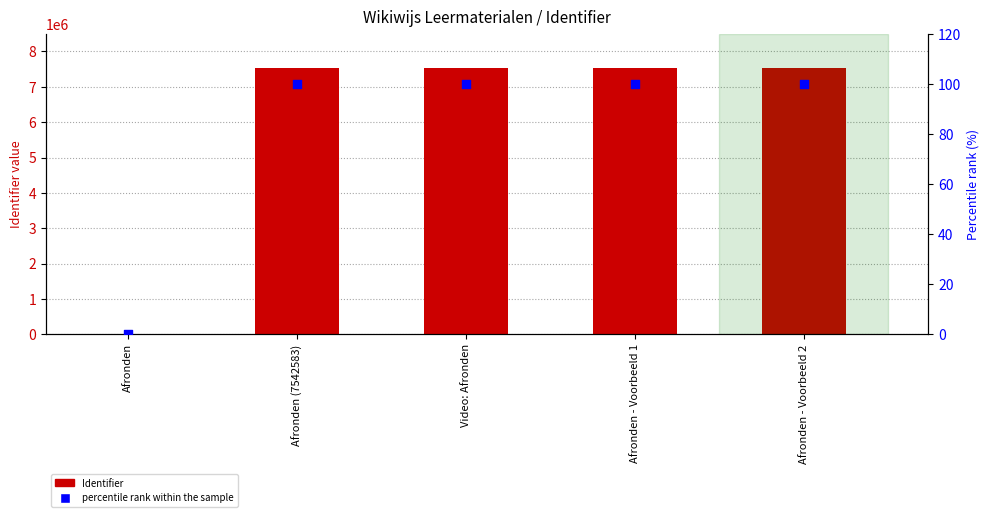

What is the total value across all series at Afronden - Voorbeeld 1?

7542687.0